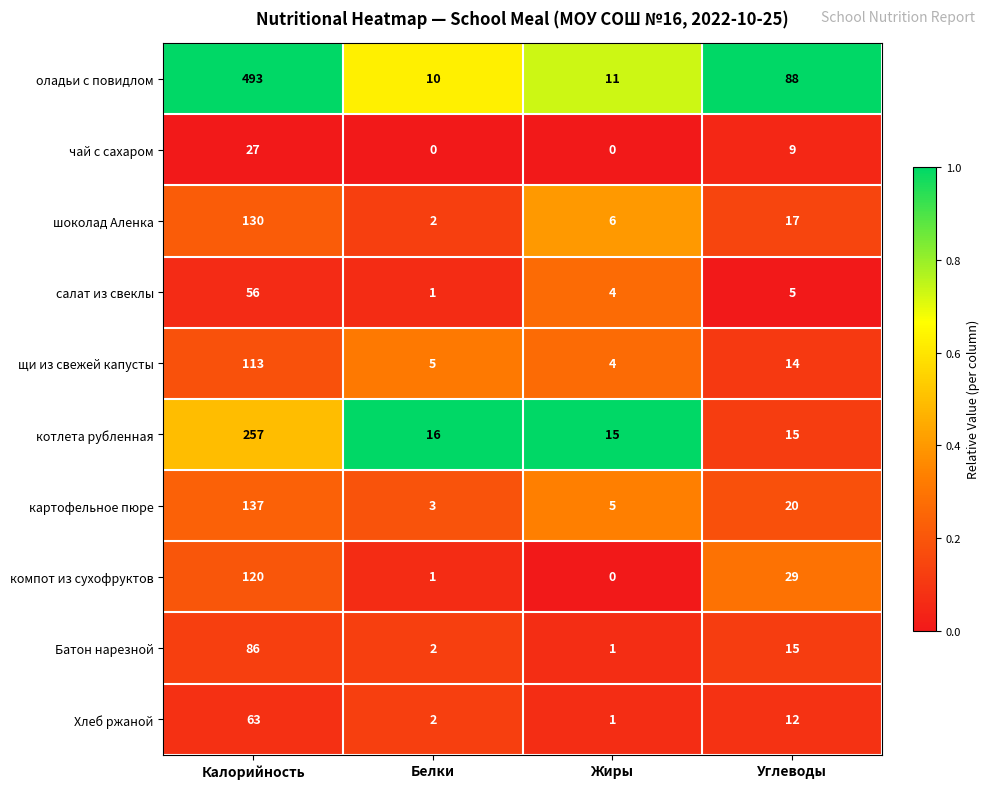

Rank the series by their maximum value, from highest to lowest.

оладьи с повидлом, котлета рубленная, картофельное пюре, шоколад Аленка, компот из сухофруктов, щи из свежей капусты, Батон нарезной, Хлеб ржаной, салат из свеклы, чай с сахаром